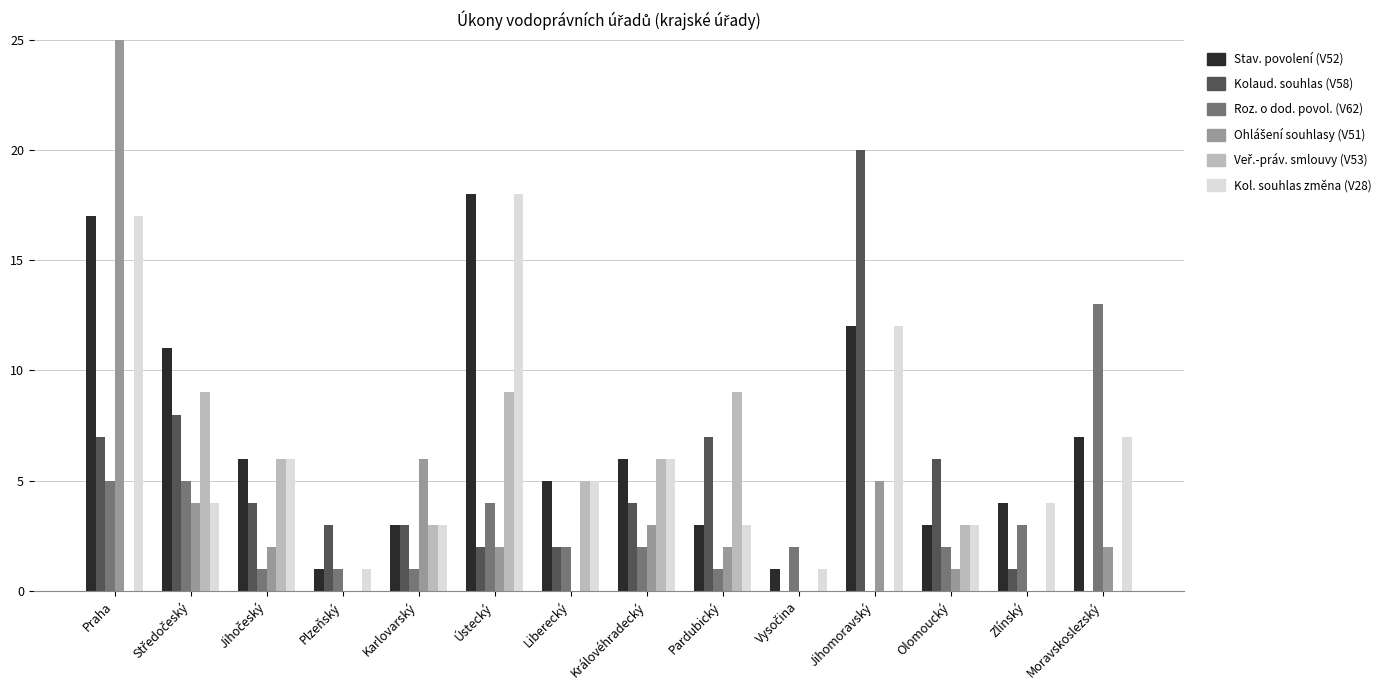

Read the Kol. souhlas změna (V28) value at Královéhradecký.

6